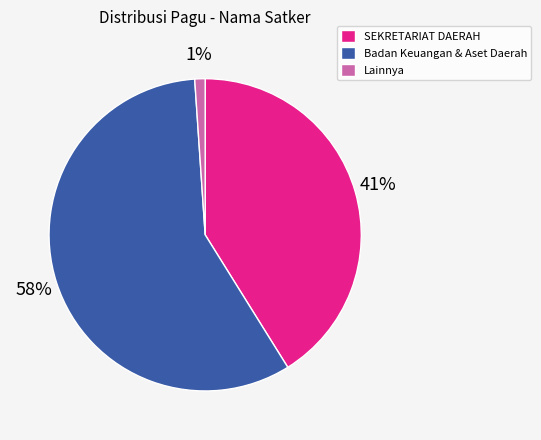

Which has a higher value, Badan Keuangan & Aset Daerah or Lainnya?

Badan Keuangan & Aset Daerah